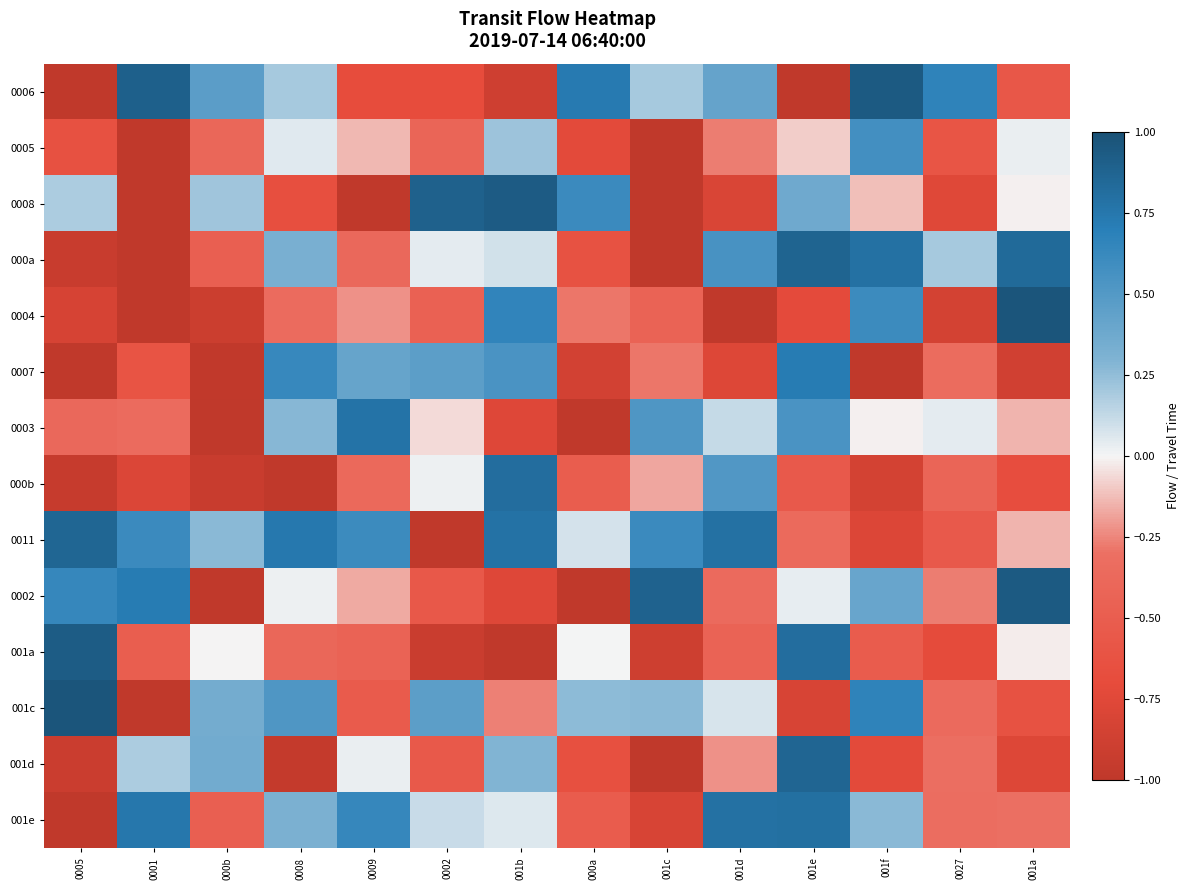

Rank the series by their maximum value, from lowest to highest.

0005, 0007, 0003, 001e, 000b, 0011, 001d, 000a, 001a, 0008, 0006, 0002, 001c, 0004